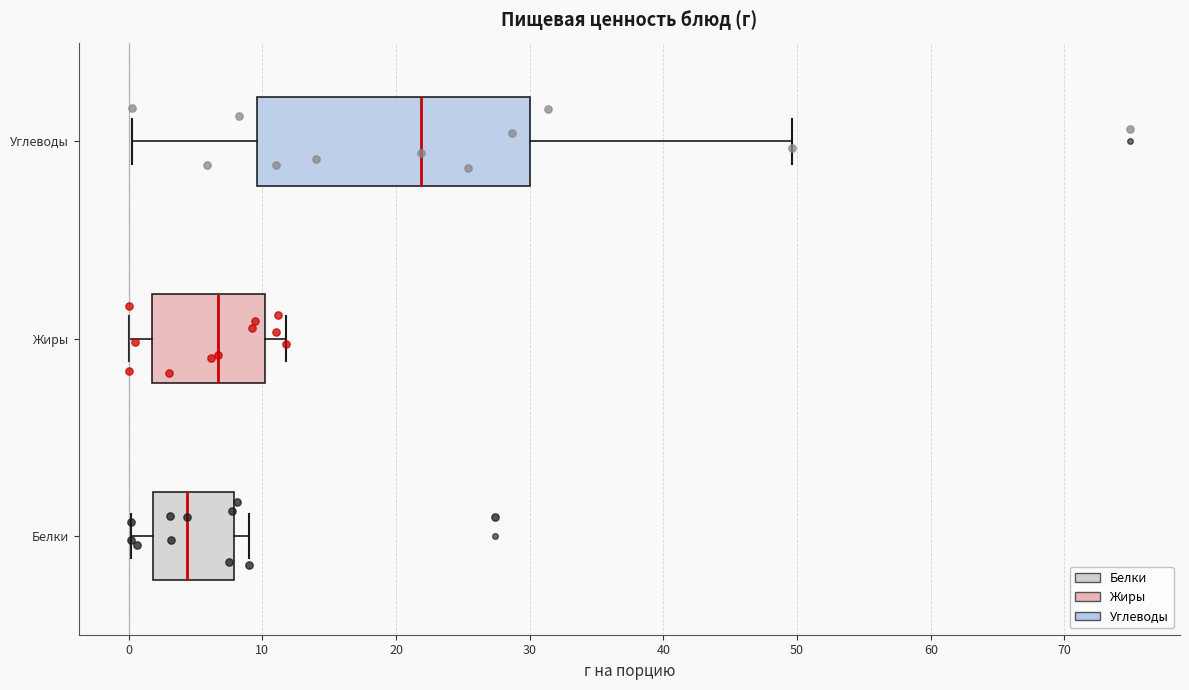

Reading bottom to top, transcribe this box plot: for each box, give where its median line is, the range the box spans, and where its two whiskers end, as read against the x-axis. The values are not printed on the chart, so give them approximately, as read against the axis.

Белки: median 4, box 2 to 8, whiskers 0 to 9
Жиры: median 7, box 2 to 10, whiskers 0 to 12
Углеводы: median 22, box 10 to 30, whiskers 0 to 50